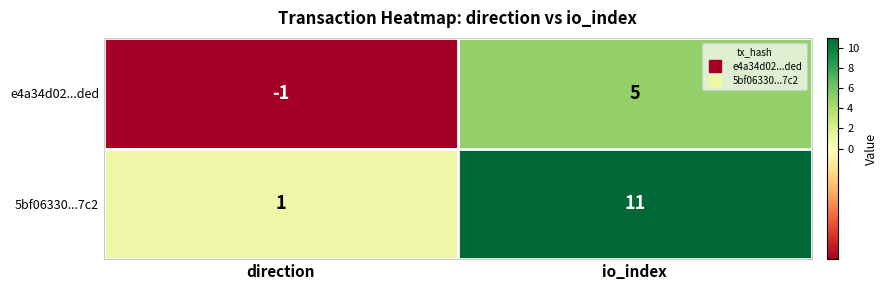

What is the sum of all e4a34d02...ded values?

4